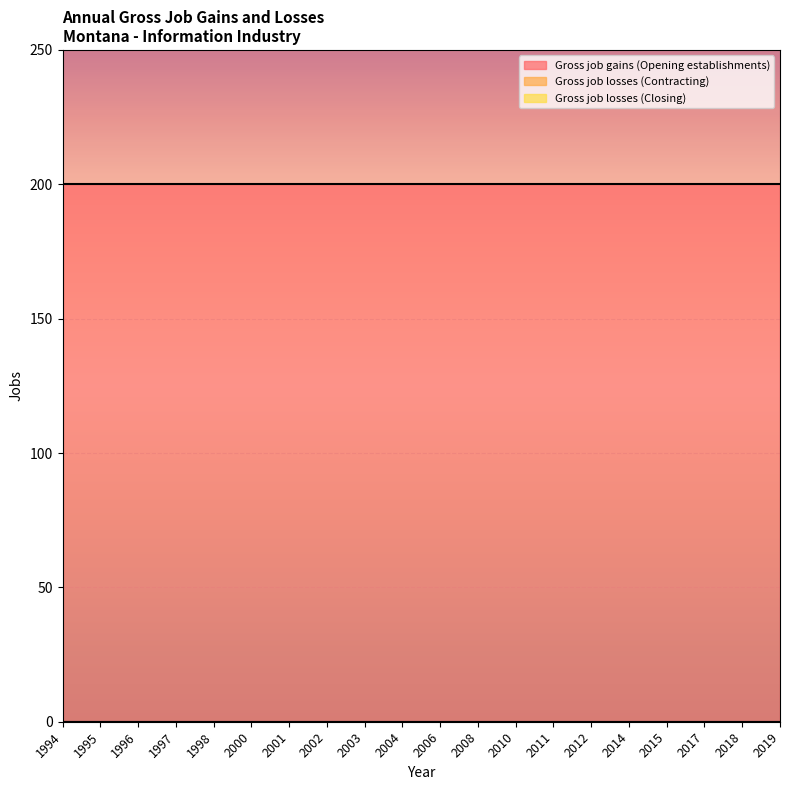

Rank the series at 1998 from highest to lowest value.

Gross job gains (Opening establishments), Gross job losses (Contracting), Gross job losses (Closing)